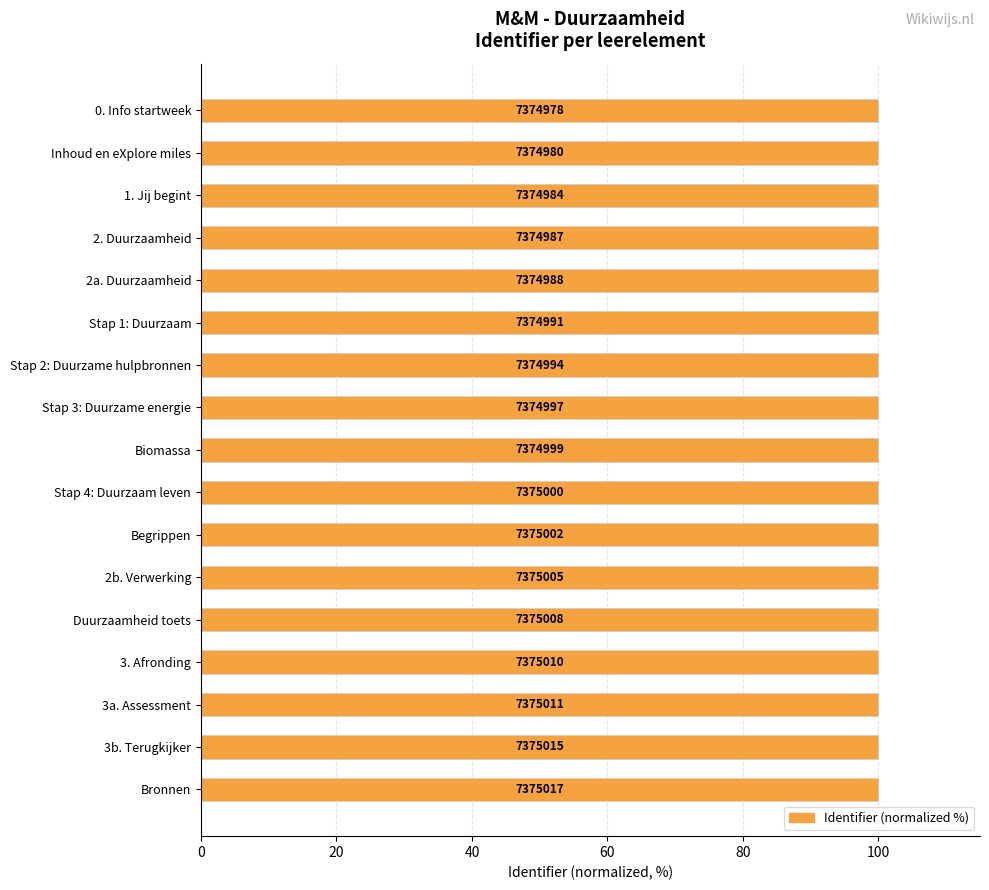

What is the greatest value displayed?

100.0